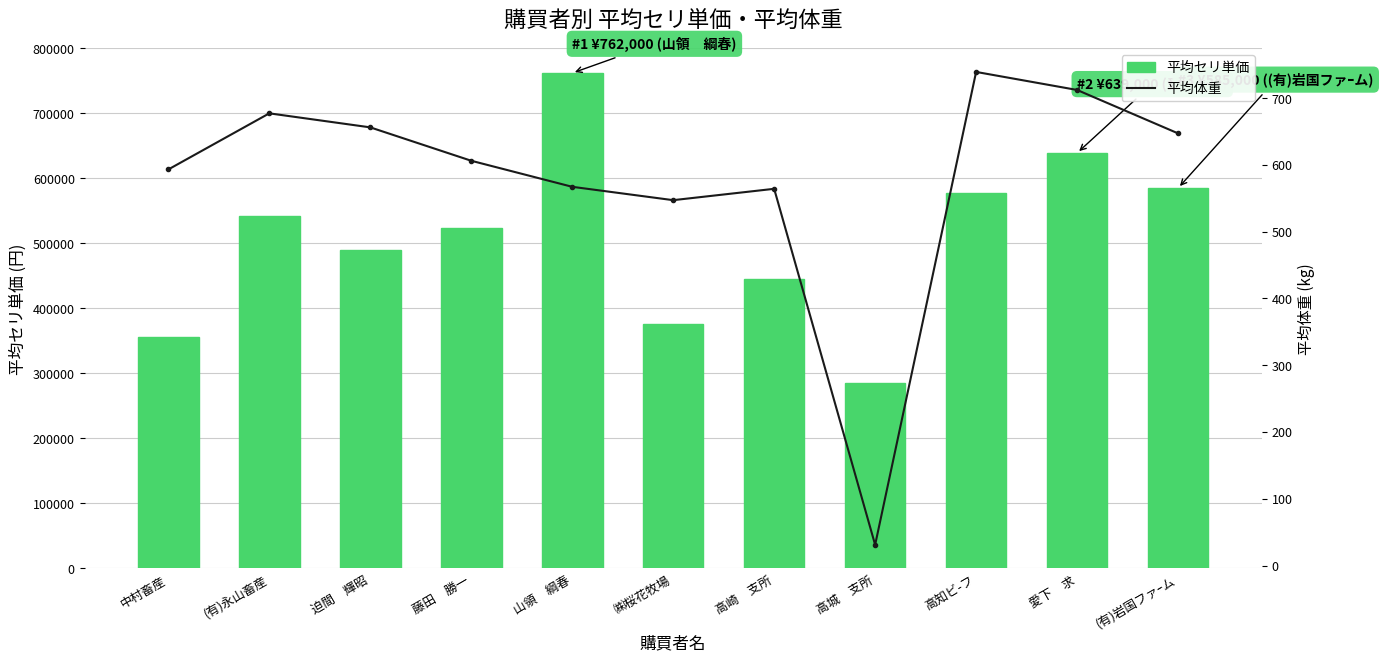

List the series in order of their peak value, highest first.

平均セリ単価, 平均体重